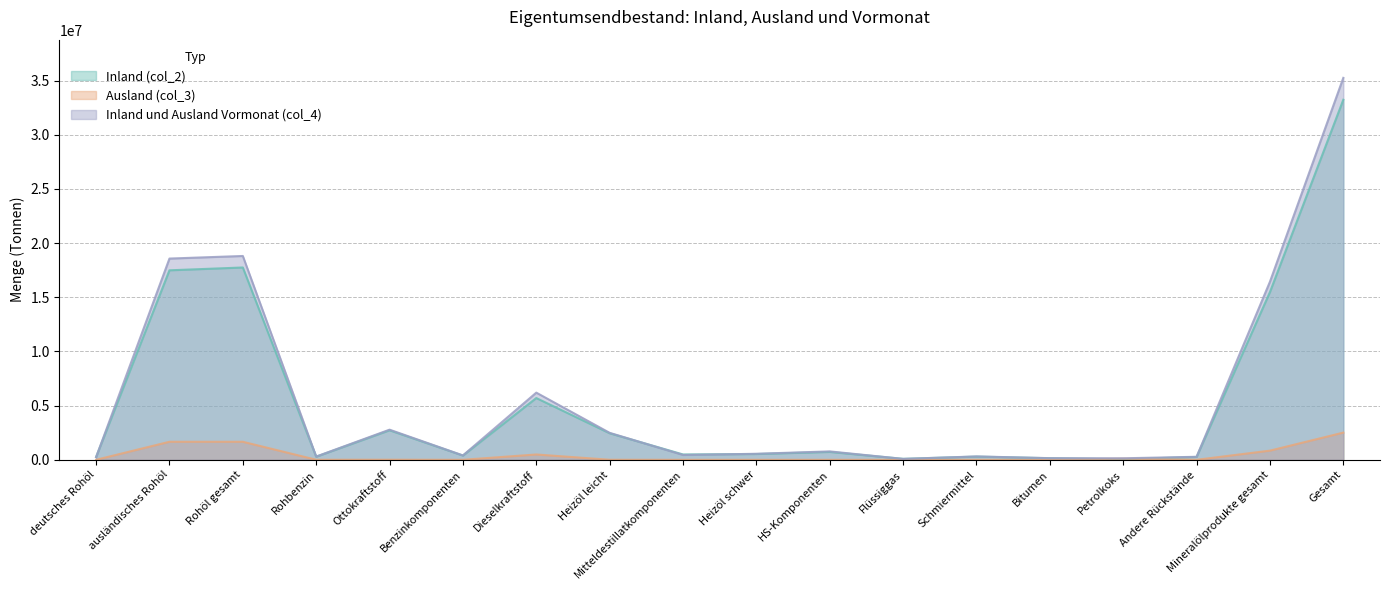

True or false: Ausland (col_3) and Inland und Ausland Vormonat (col_4) cross at least once.

False